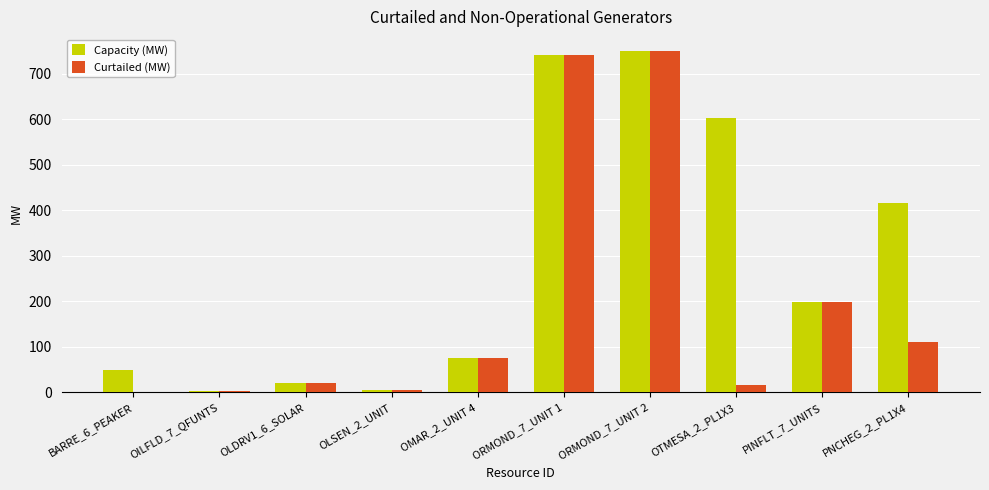

Which series has the largest total across all categories?

Capacity (MW)